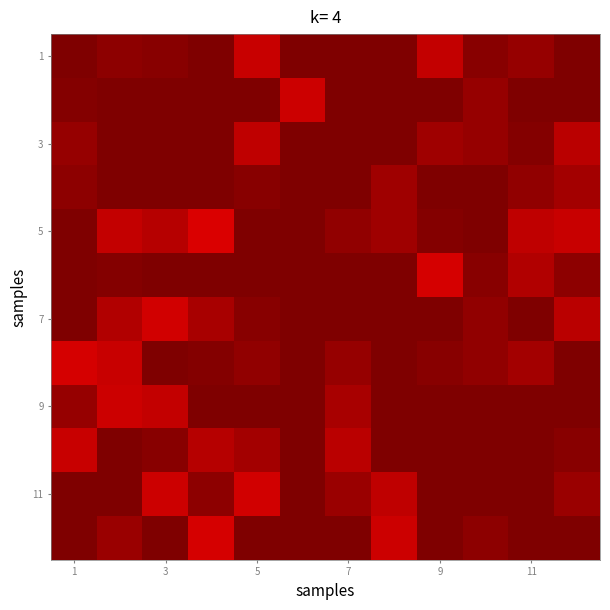

Count the number of data series in this chart.

12